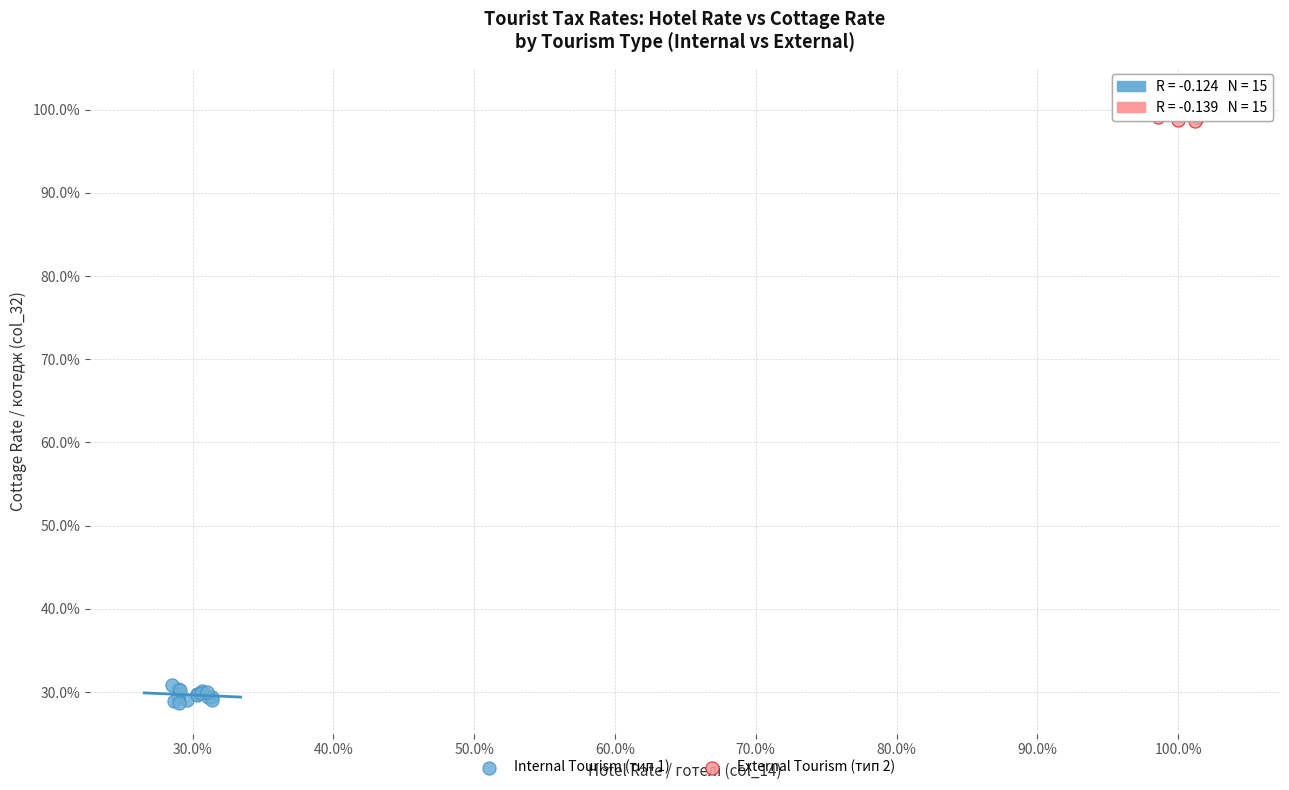

Which series reaches the maximum Y coordinate?

External Tourism (тип 2)